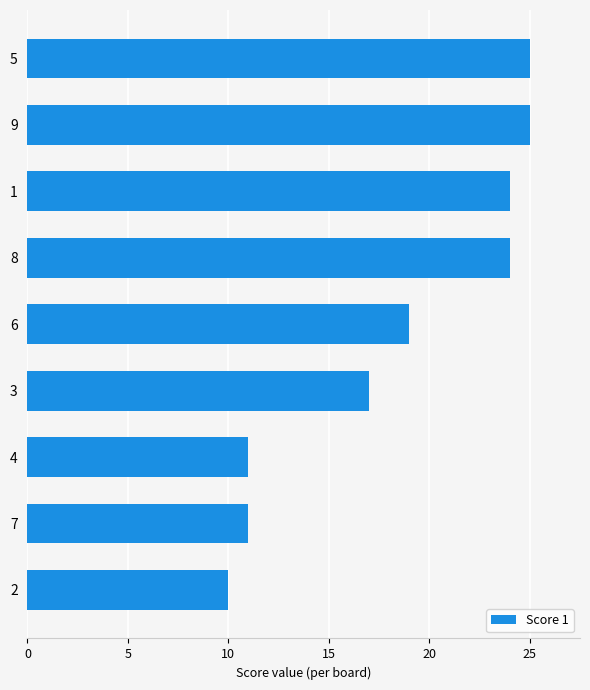

Count the number of data series in this chart.

1